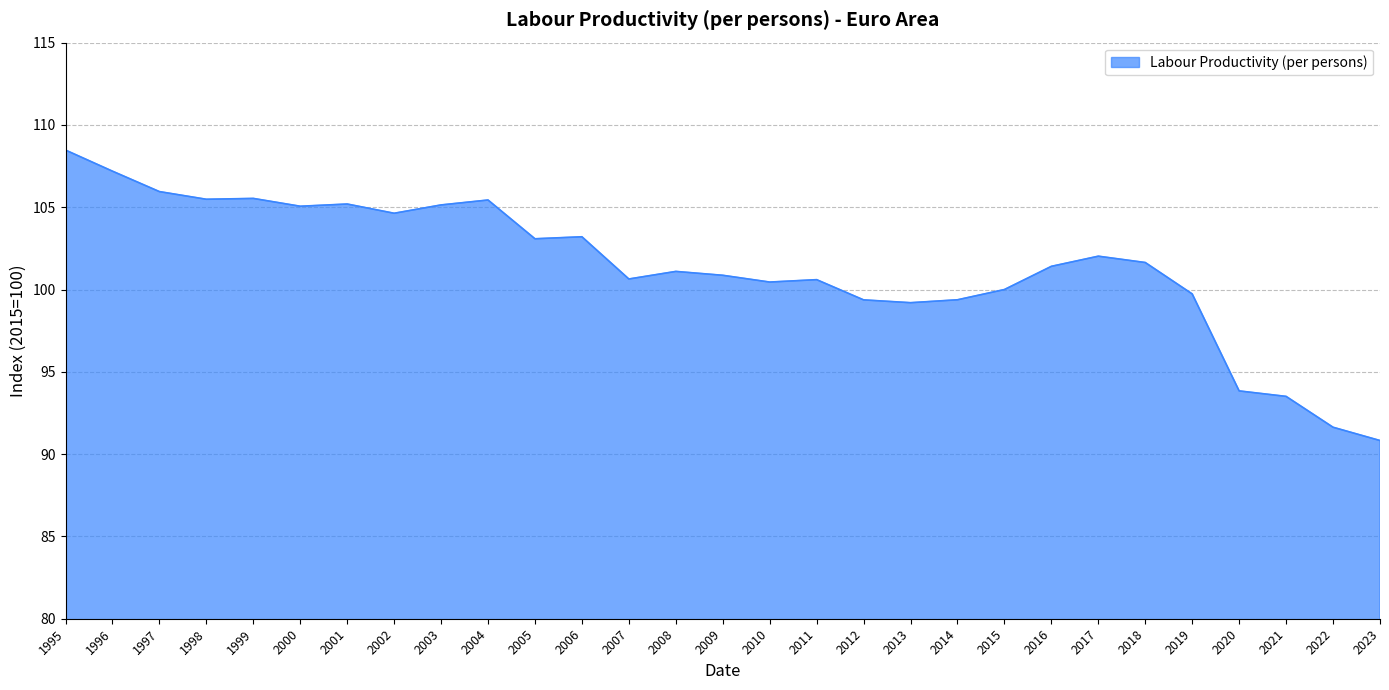

Which has a higher value, 2018 or 1998?

1998